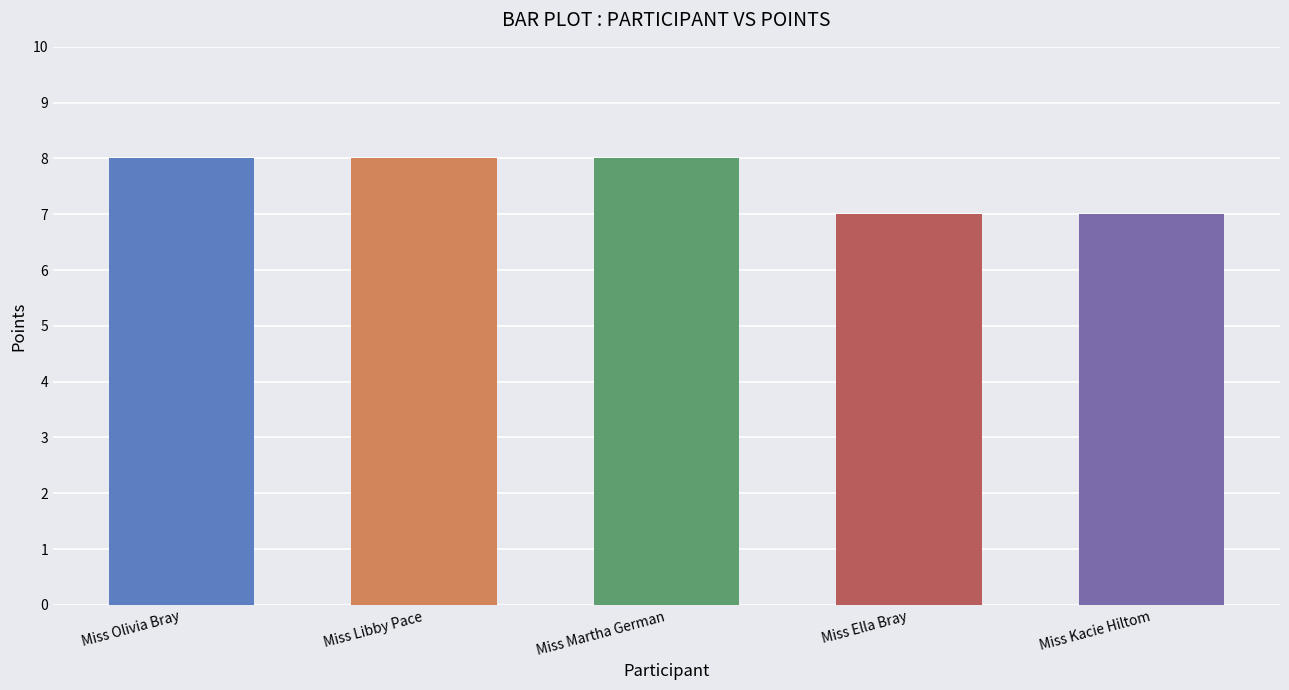

What is the value of the 1st bar from the left?

8